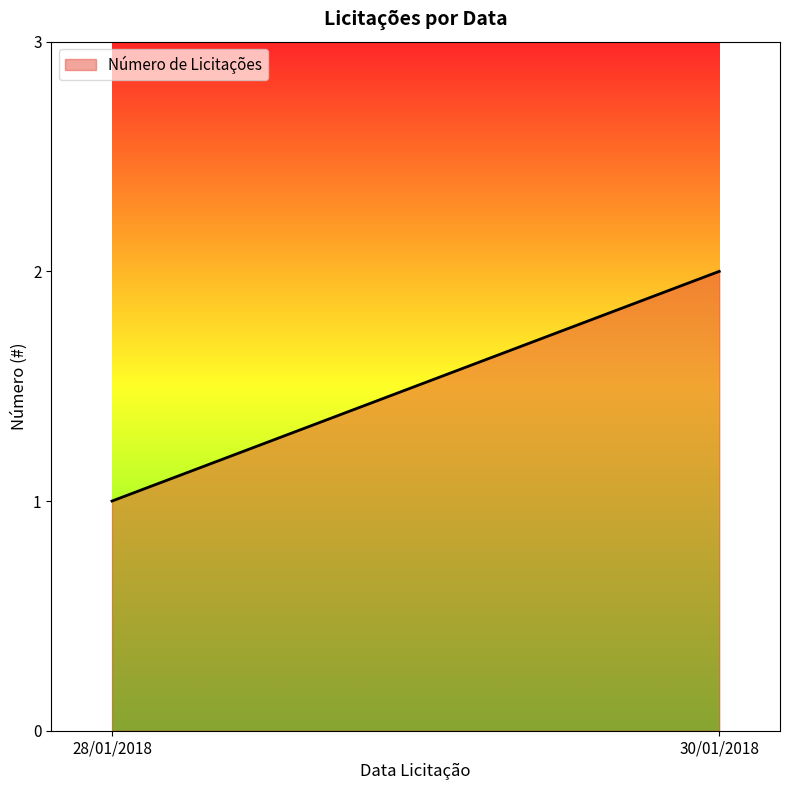

Reading right to left, list all the values displayed in this chart.

30/01/2018=2	28/01/2018=1